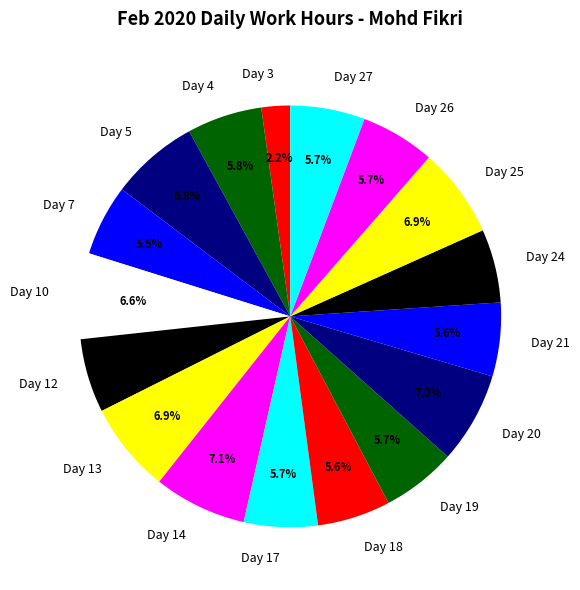

To the nearest percent, what portion does Day 24 represent?

6%